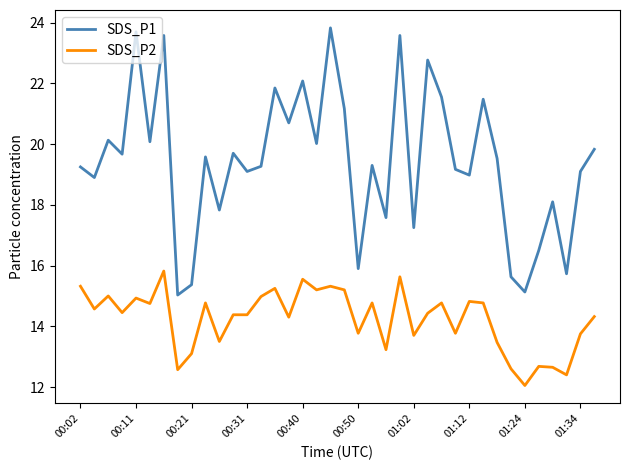

True or false: SDS_P2 and SDS_P1 intersect in this chart.

False